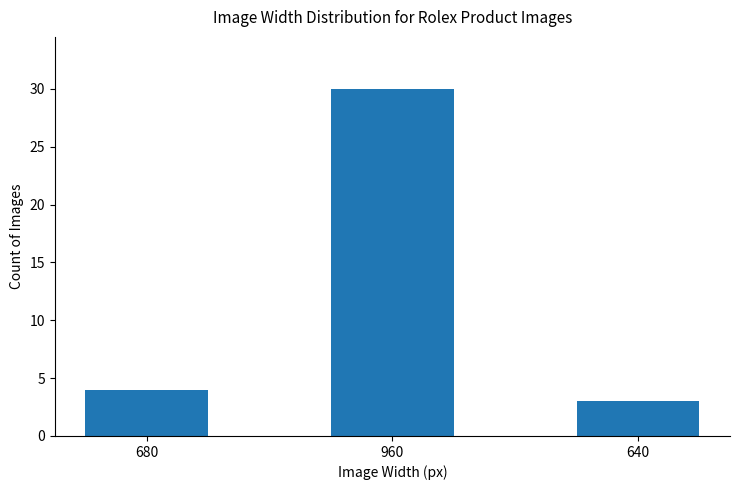

How many values are below 4?

1